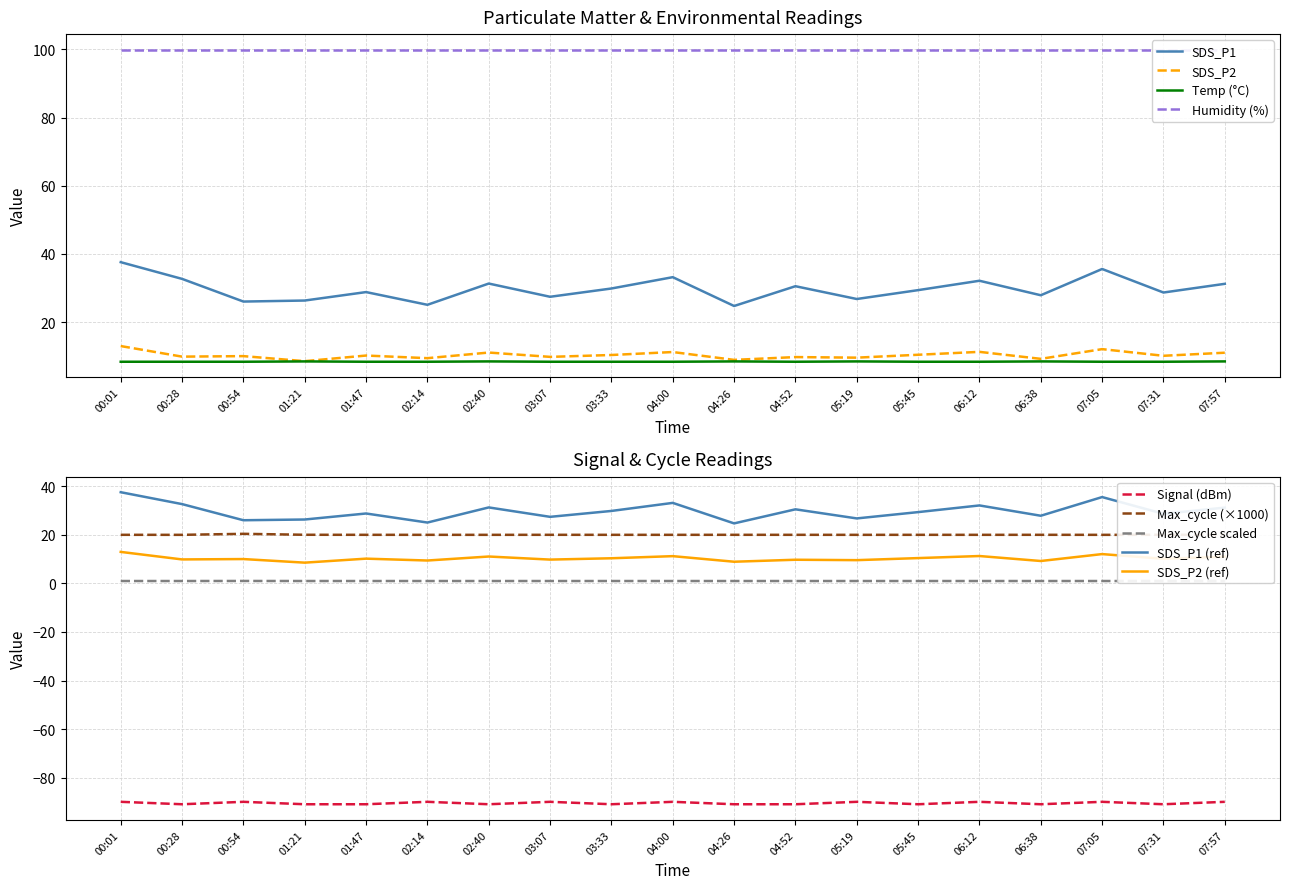

At which category is the sum across all series the highest?

00:01